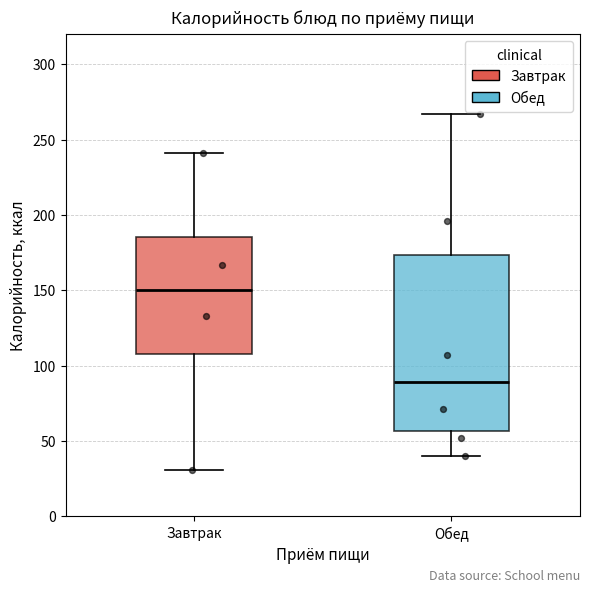

Comparing the boxes themselves (not the whiskers), which one is the tallest?

Обед